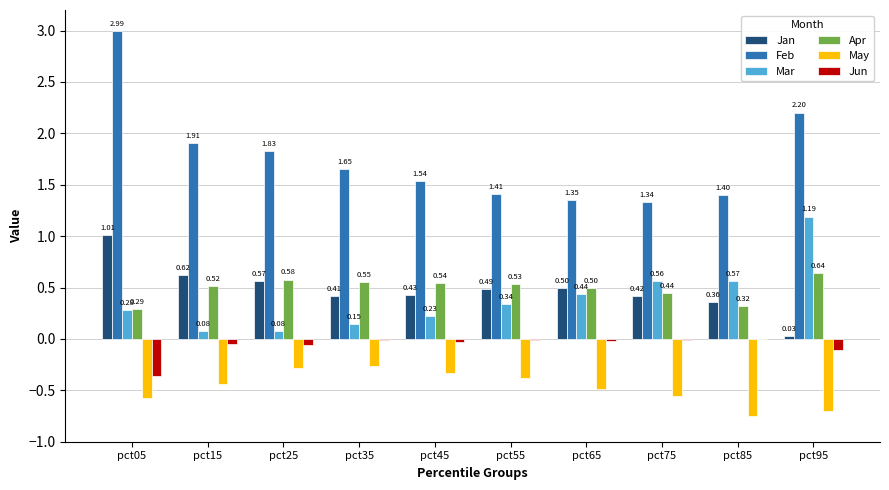

What is the total value across all series at pct25?

2.7